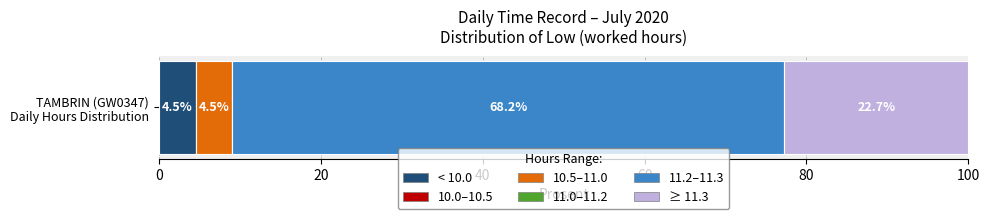

How many categories are shown in the chart?

1